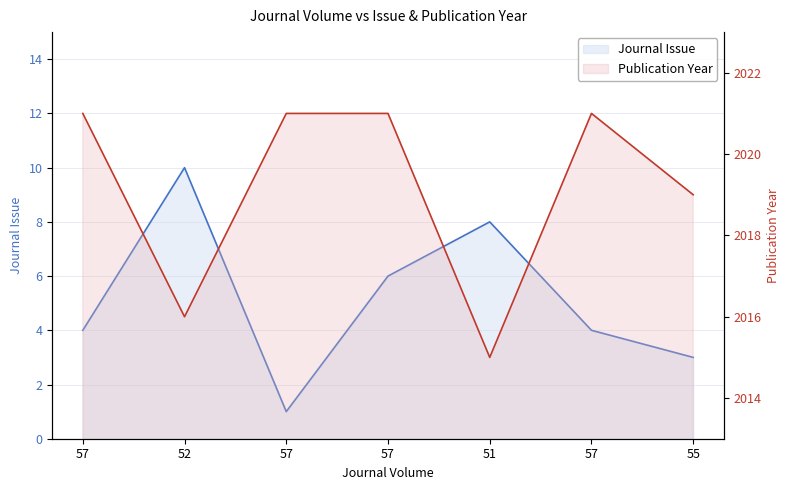

List the series in order of their peak value, highest first.

Publication Year, Journal Issue